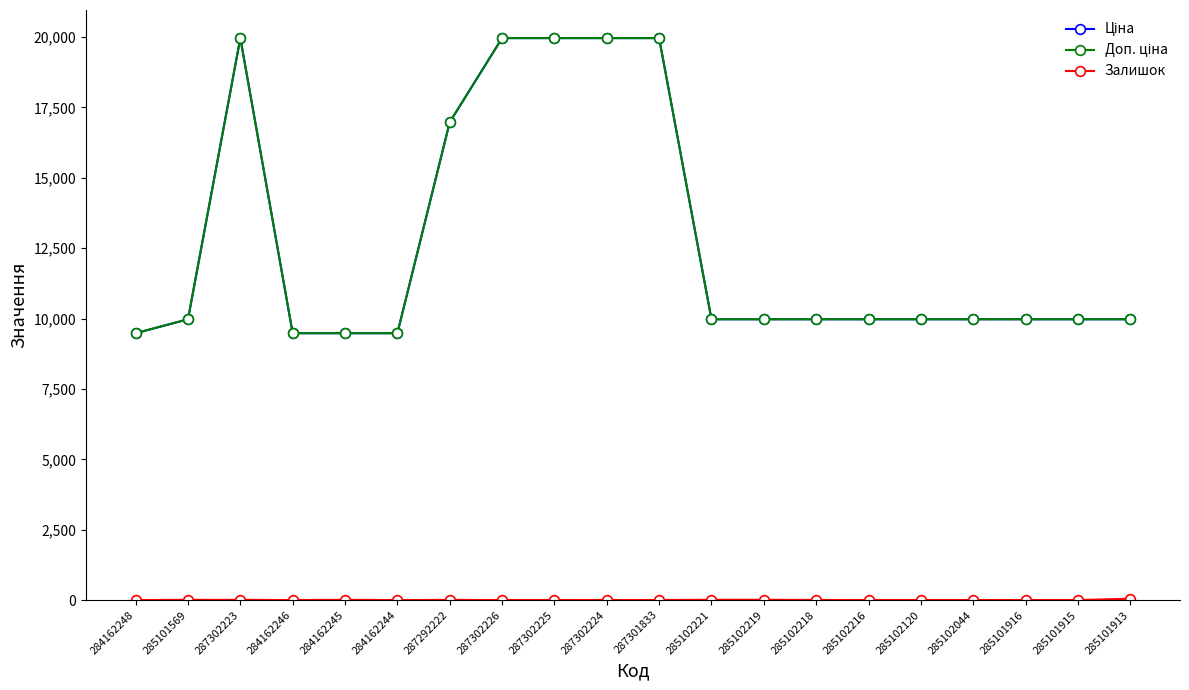

What is the greatest value displayed?

19964.2